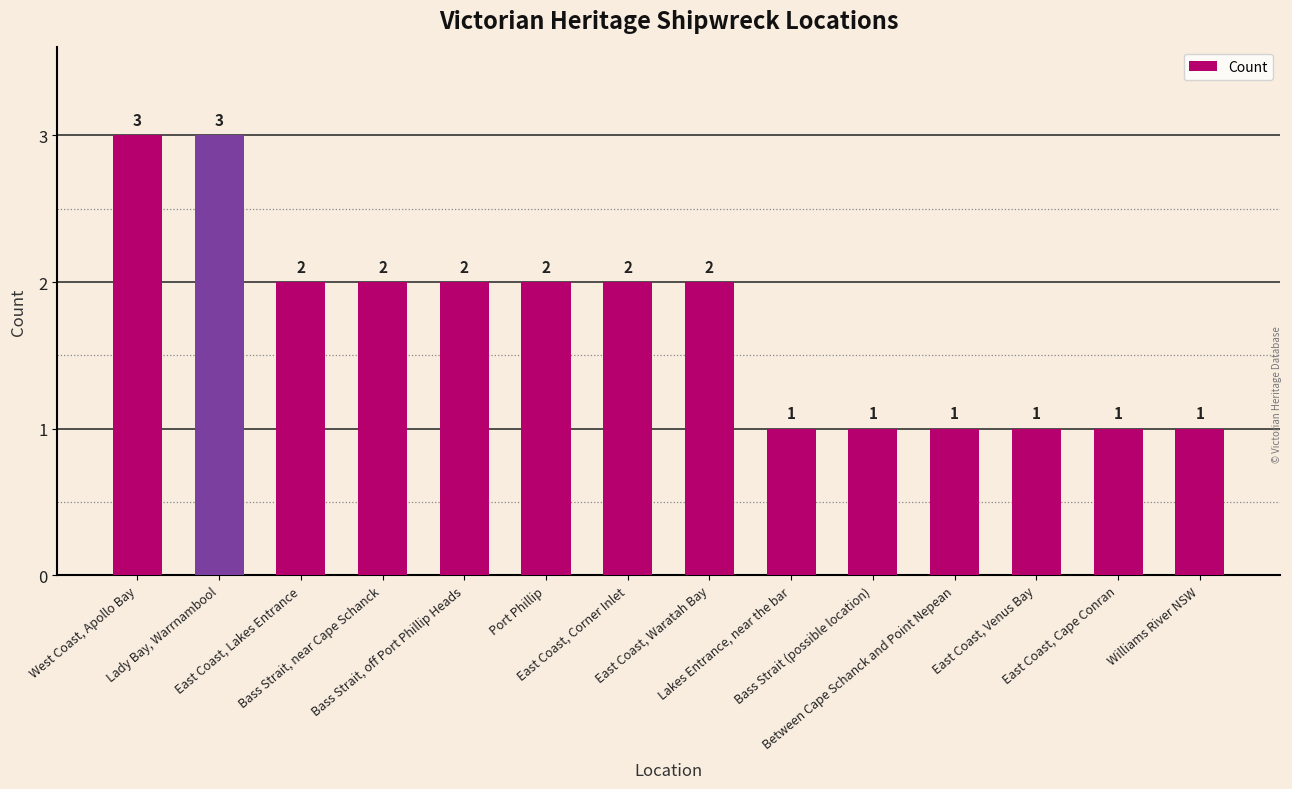

What is the sum of all values?

24